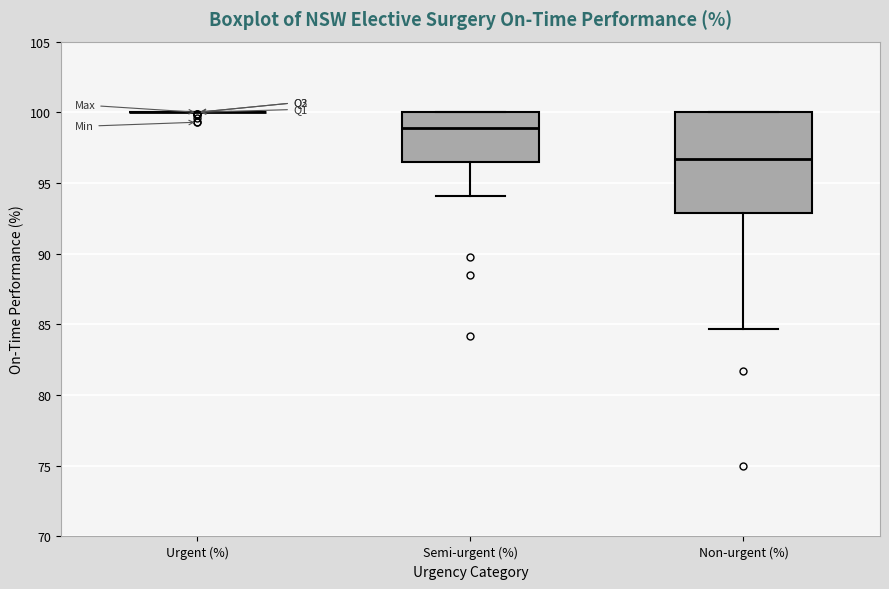

Which box is the tallest, from its lower edge to its upper edge?

Non-urgent (%)